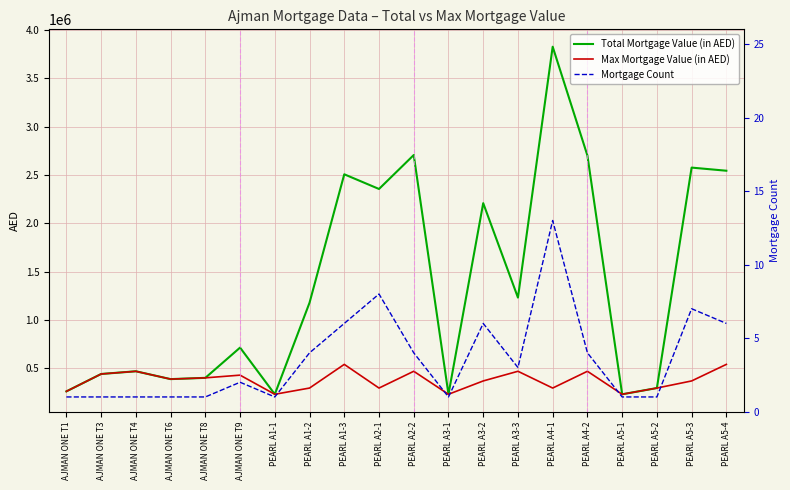

In Total Mortgage Value (in AED), how many points are higher than both neighbors (excluding endpoints)?

7